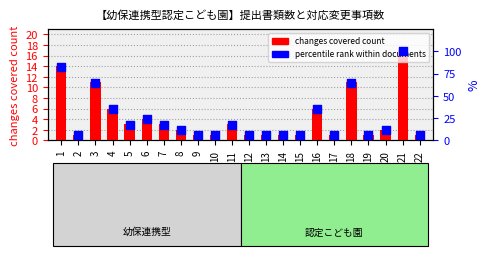

Which series reaches the maximum Y coordinate?

percentile rank within documents